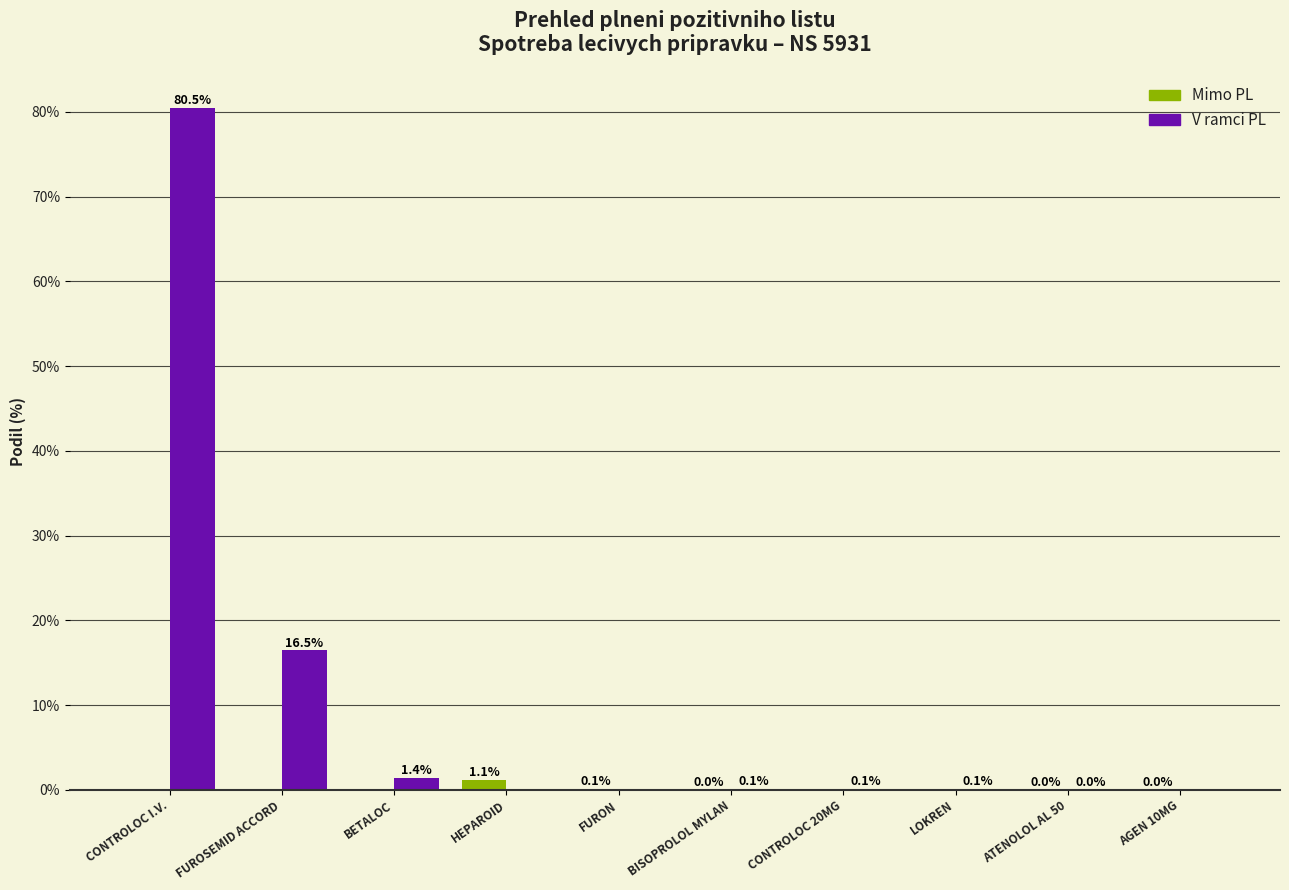

Is the value of Mimo PL at ATENOLOL AL 50 greater than the value of V ramci PL at BISOPROLOL MYLAN?

No